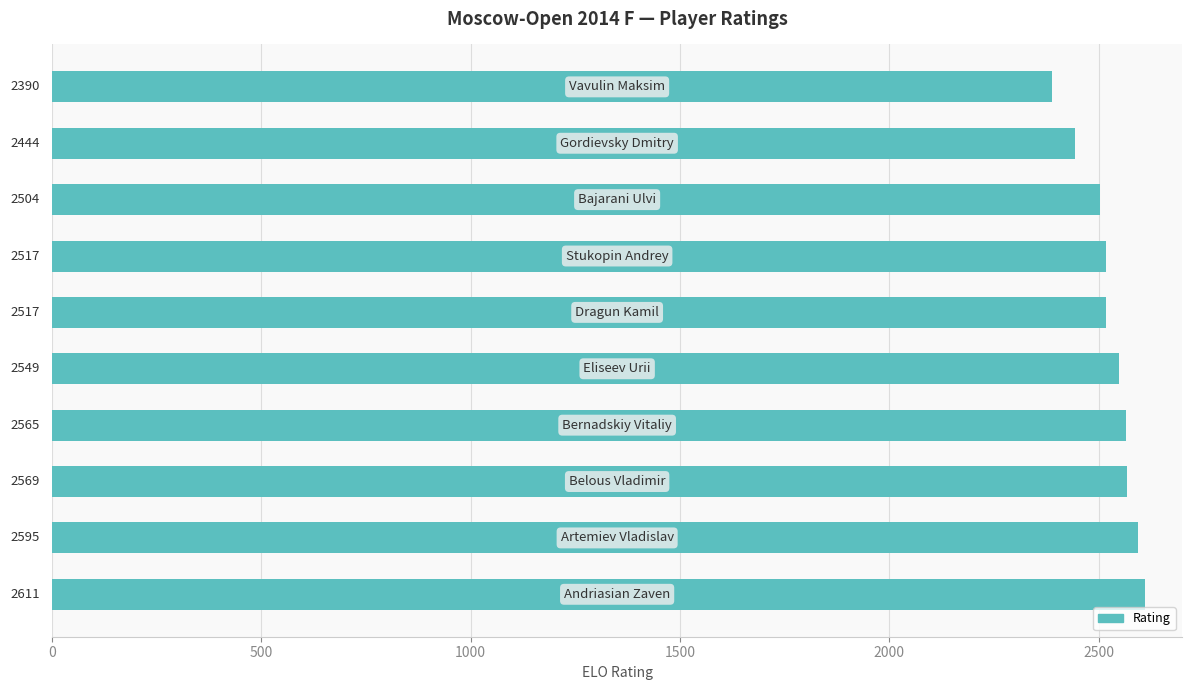

What is the average value?

2526